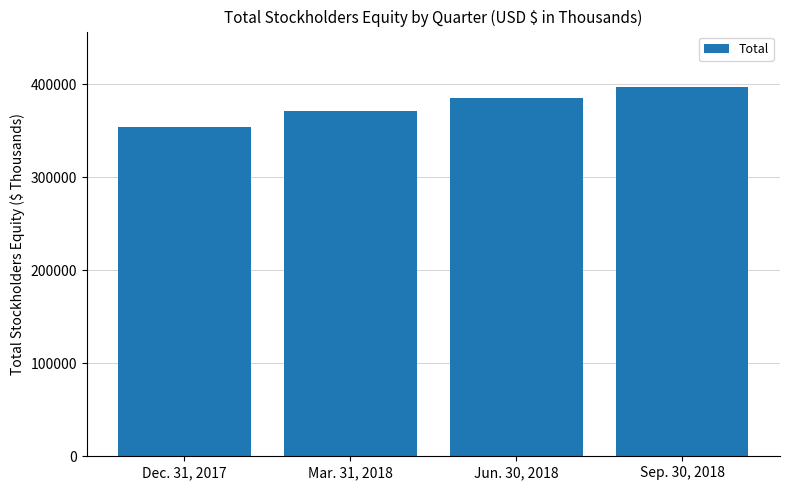

List the labels in order of value, largest first.

Sep. 30, 2018, Jun. 30, 2018, Mar. 31, 2018, Dec. 31, 2017